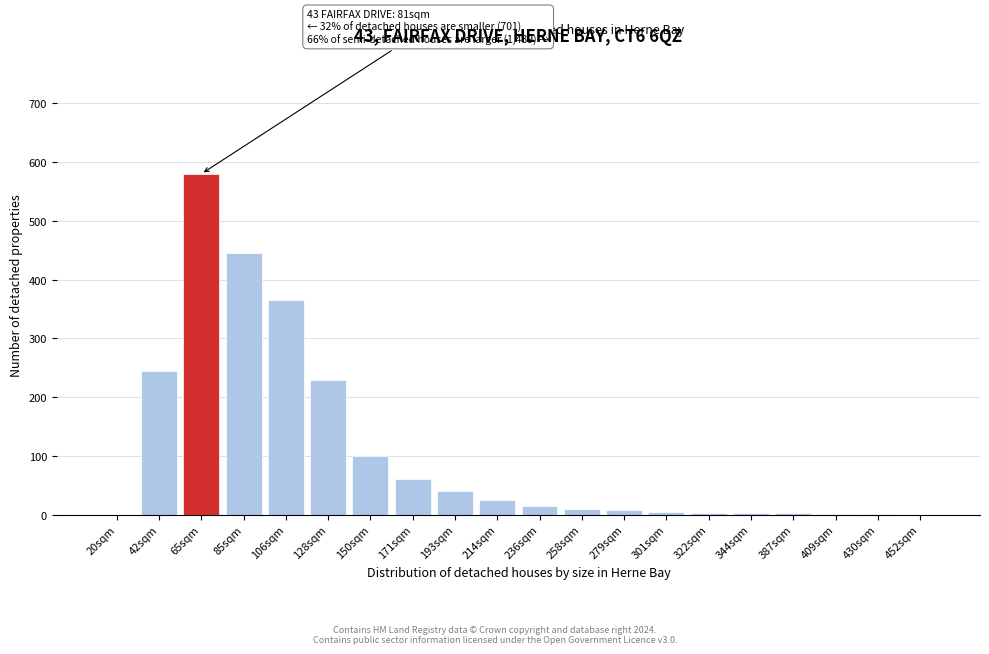

What is the sum of all values?

2137